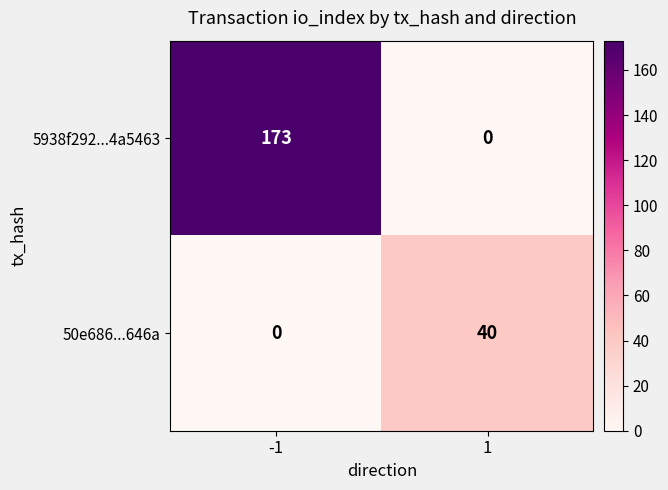

Which series has the widest spread of values?

5938f292...4a5463